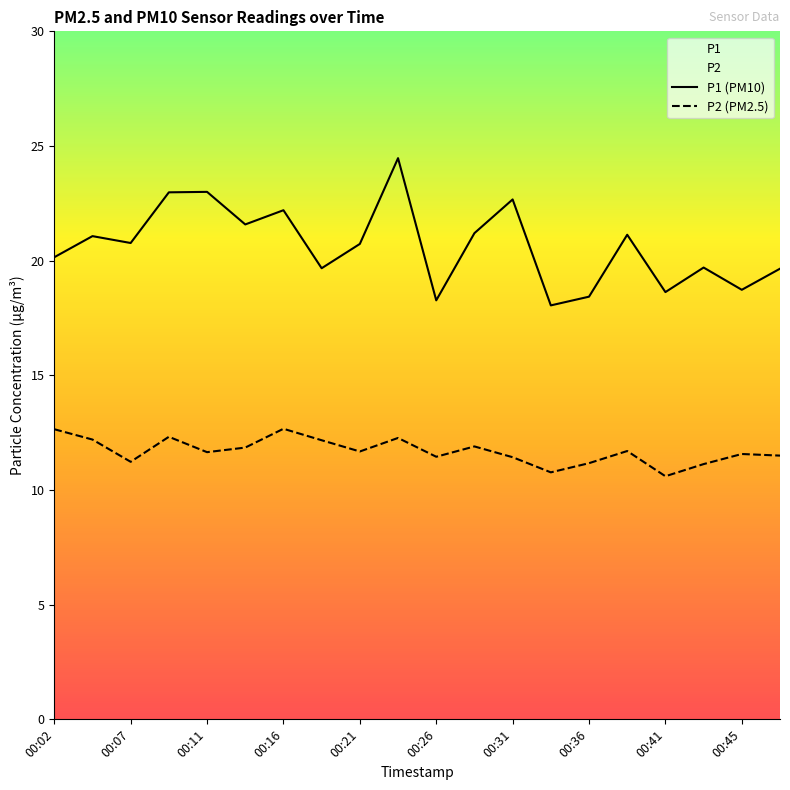

Rank the series by their maximum value, from lowest to highest.

P2 (PM2.5), P1 (PM10)